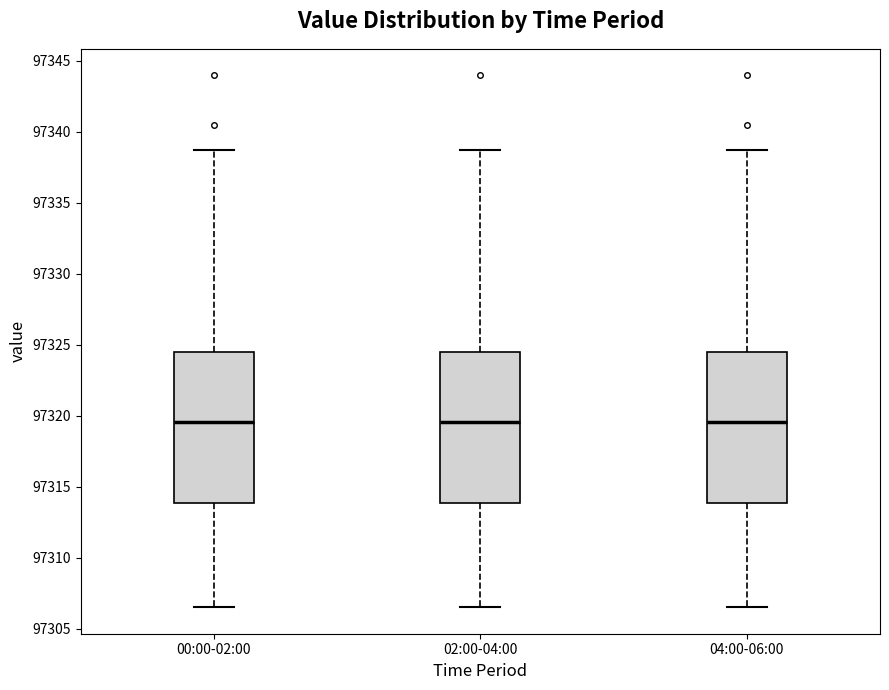

Where is the upper edge of the box for 02:00-04:00 on the y-axis? The values are not printed on the chart, so give them approximately, as read against the axis.

97324.5